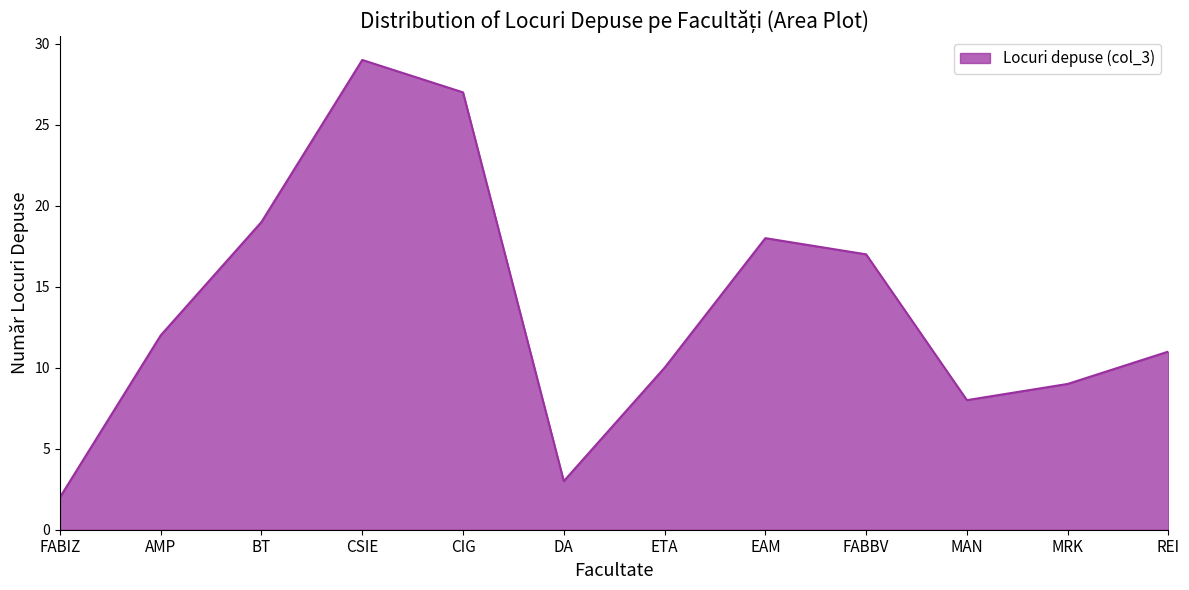

Reading left to right, extract all data points from this chart.

2	12	19	29	27	3	10	18	17	8	9	11